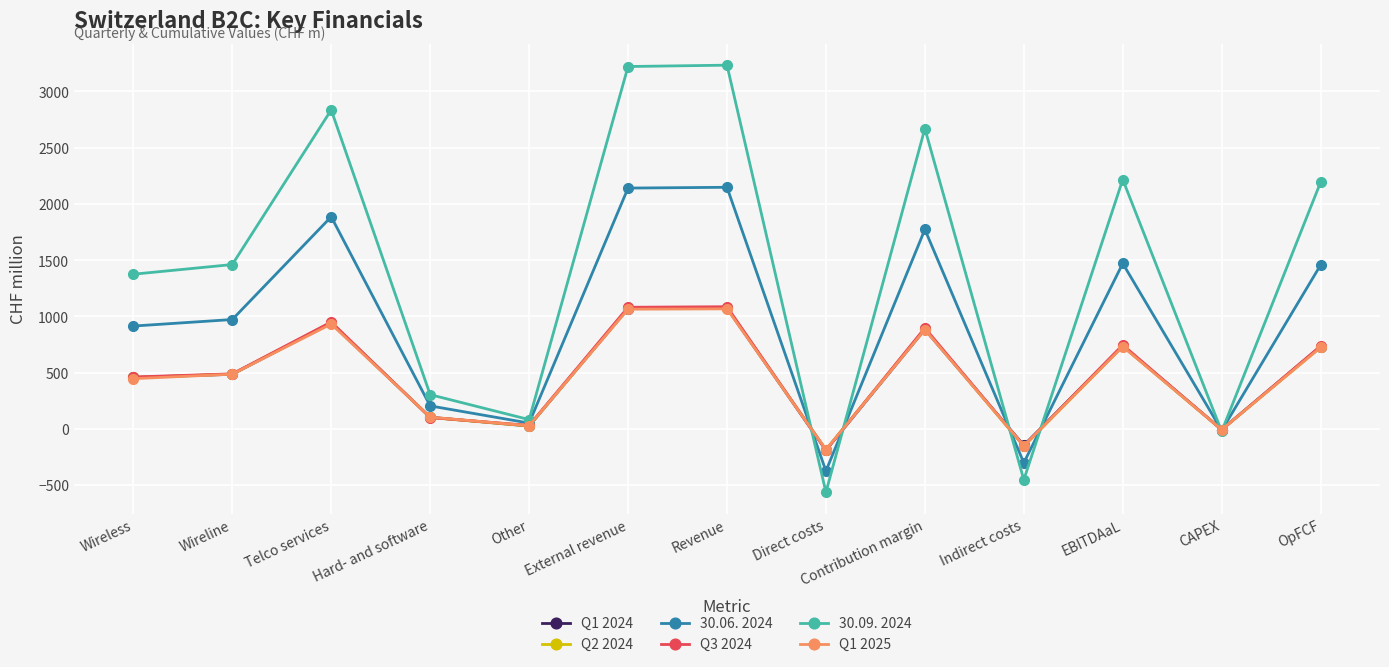

At which category does Q2 2024 reach its first local peak?

Telco services